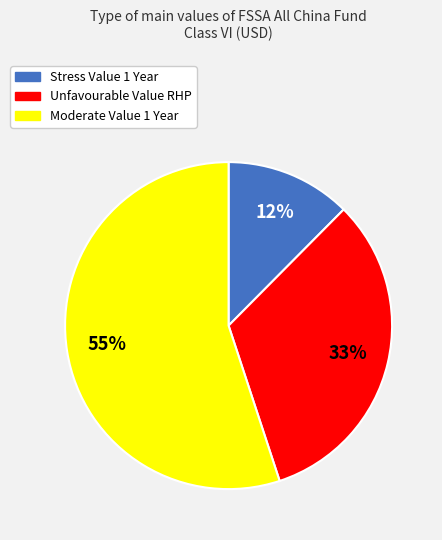

To the nearest percent, what is the average slice percentage?

33%